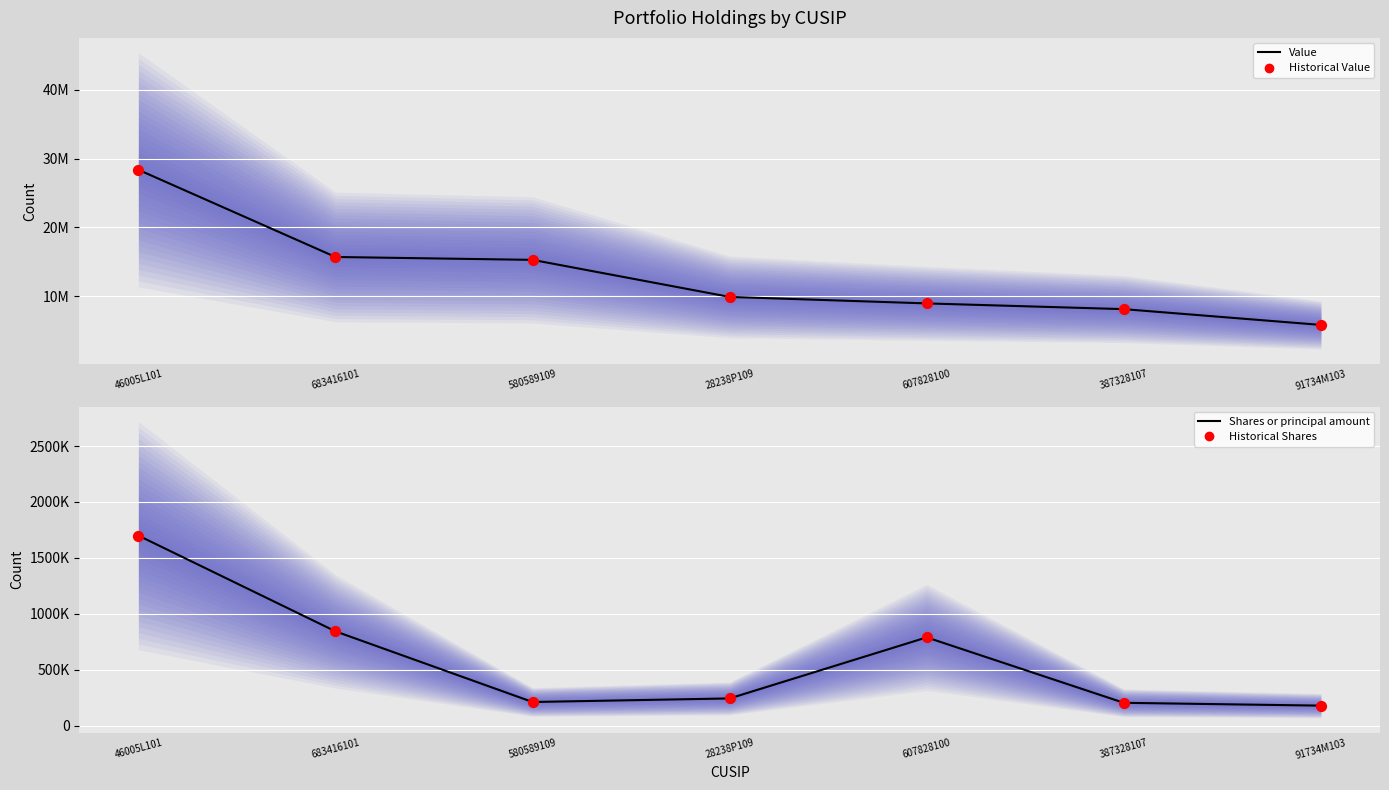

What is the total value across all series at 580589109?

30990818